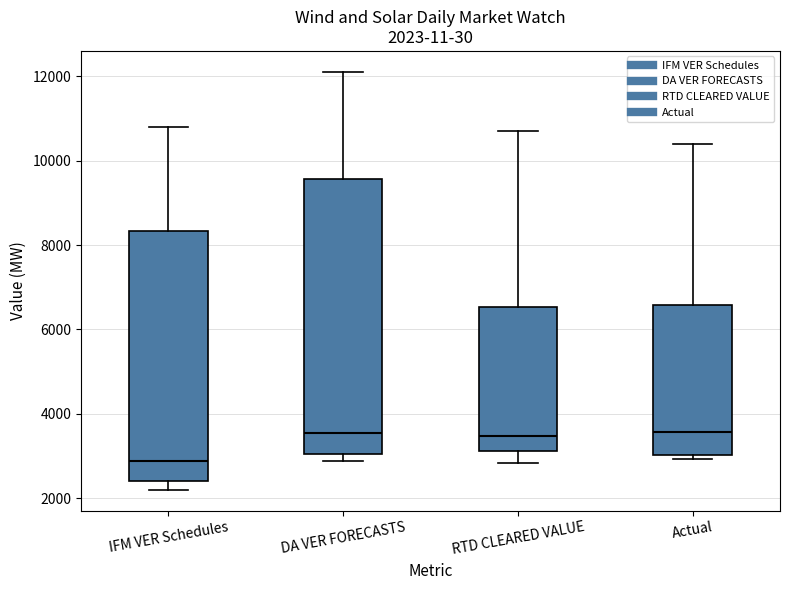

Comparing the boxes themselves (not the whiskers), which one is the tallest?

DA VER FORECASTS